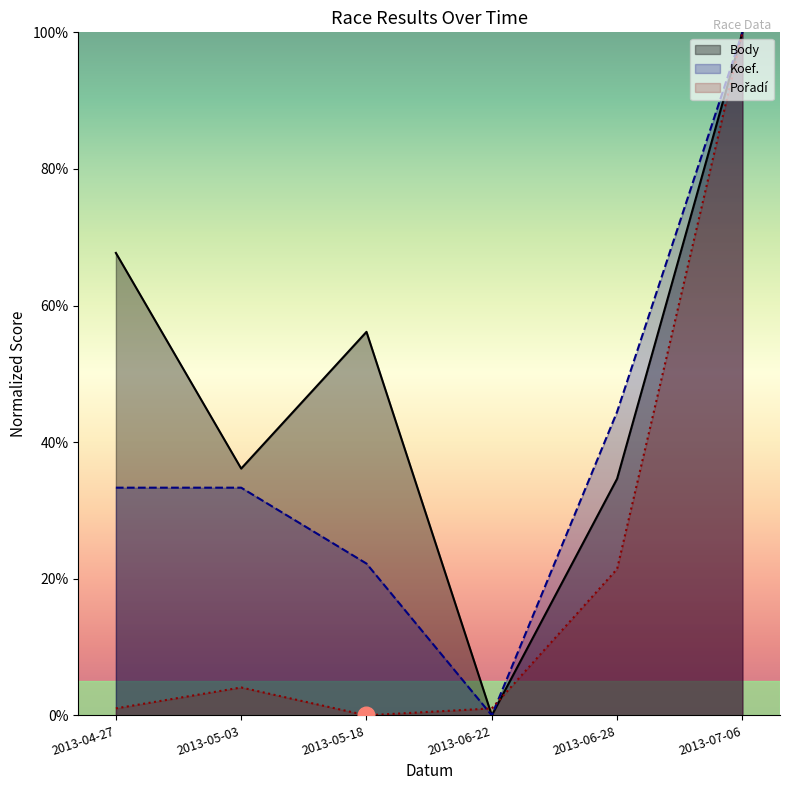

Which has a higher value, 2013-05-18 or 2013-07-06?

2013-07-06